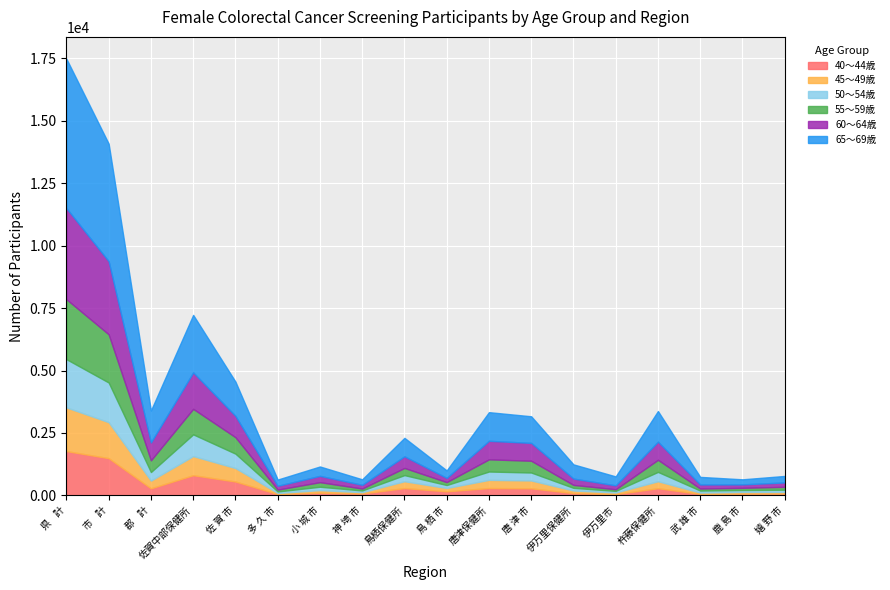

What are all the series names shown in the legend?

40～44歳, 45～49歳, 50～54歳, 55～59歳, 60～64歳, 65～69歳